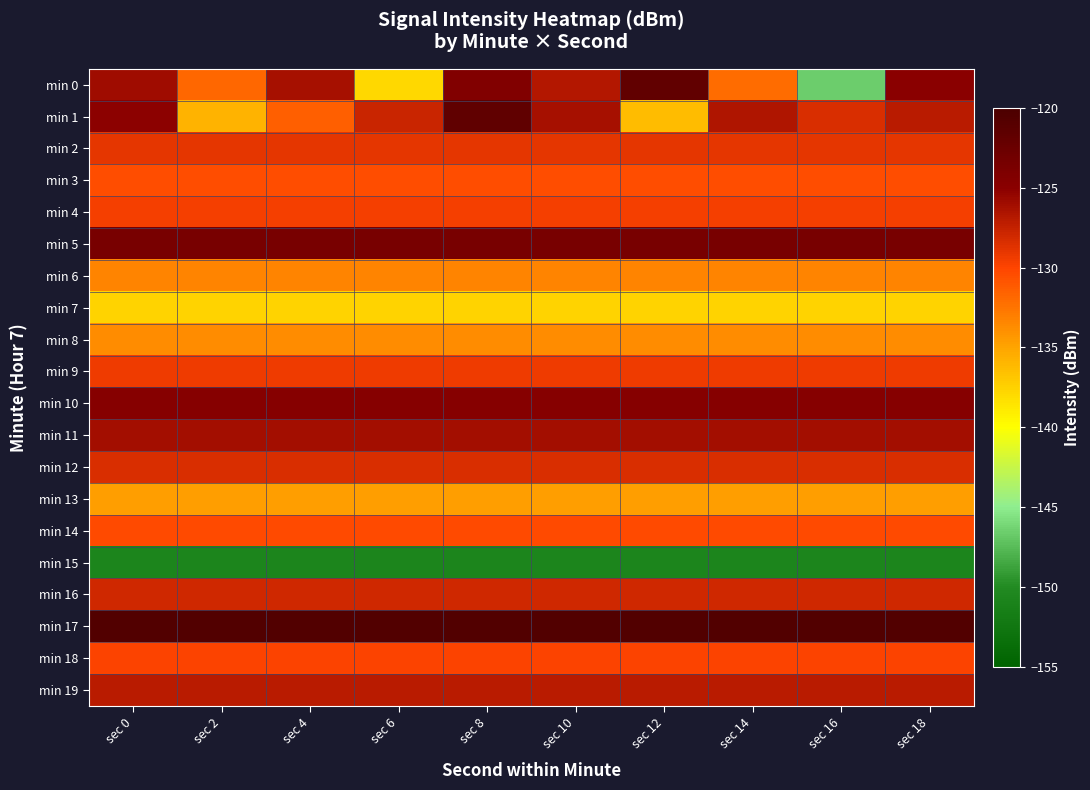

What is the difference between the highest and lowest values at sec 4?

30.1